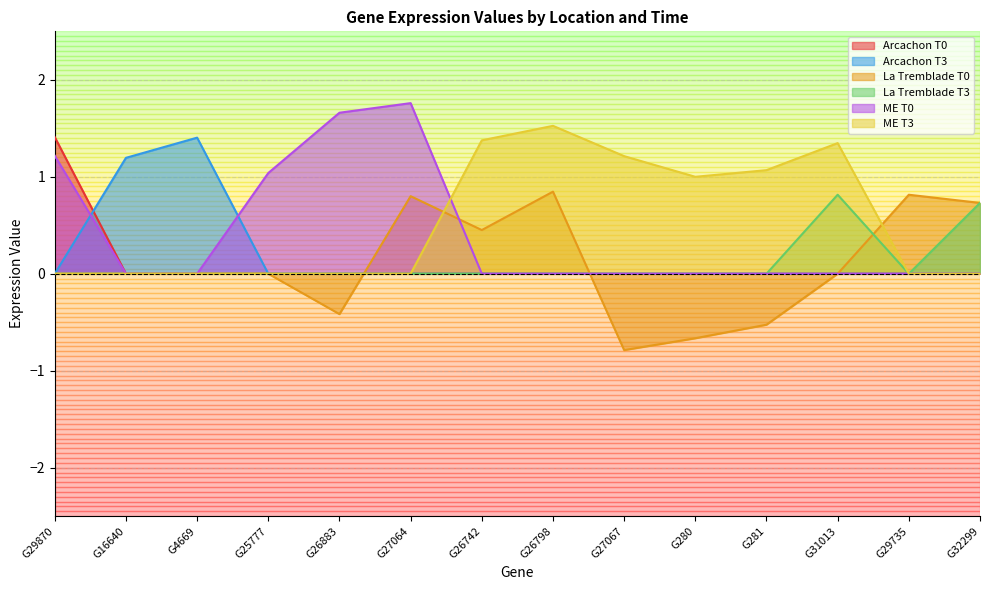

True or false: Arcachon T3 has a value of -1.0 at G27067.

False